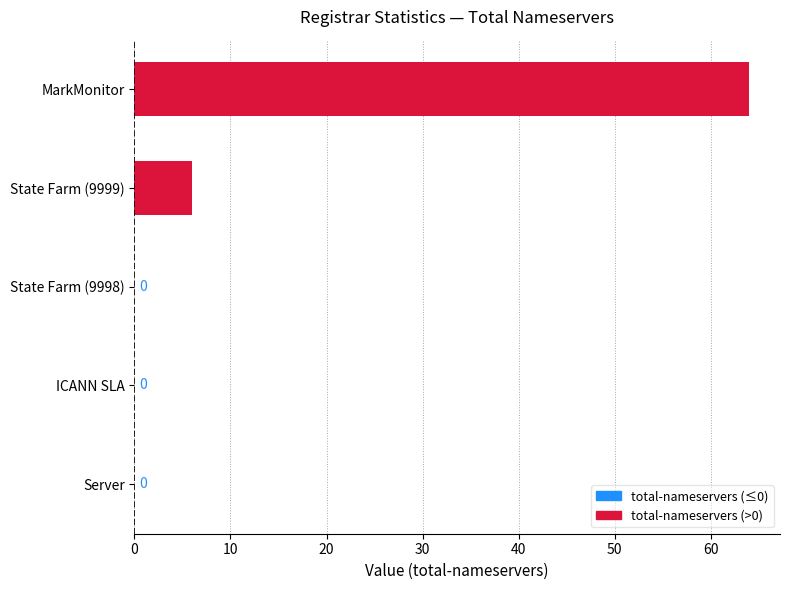

The value at MarkMonitor is 13. True or false?

False